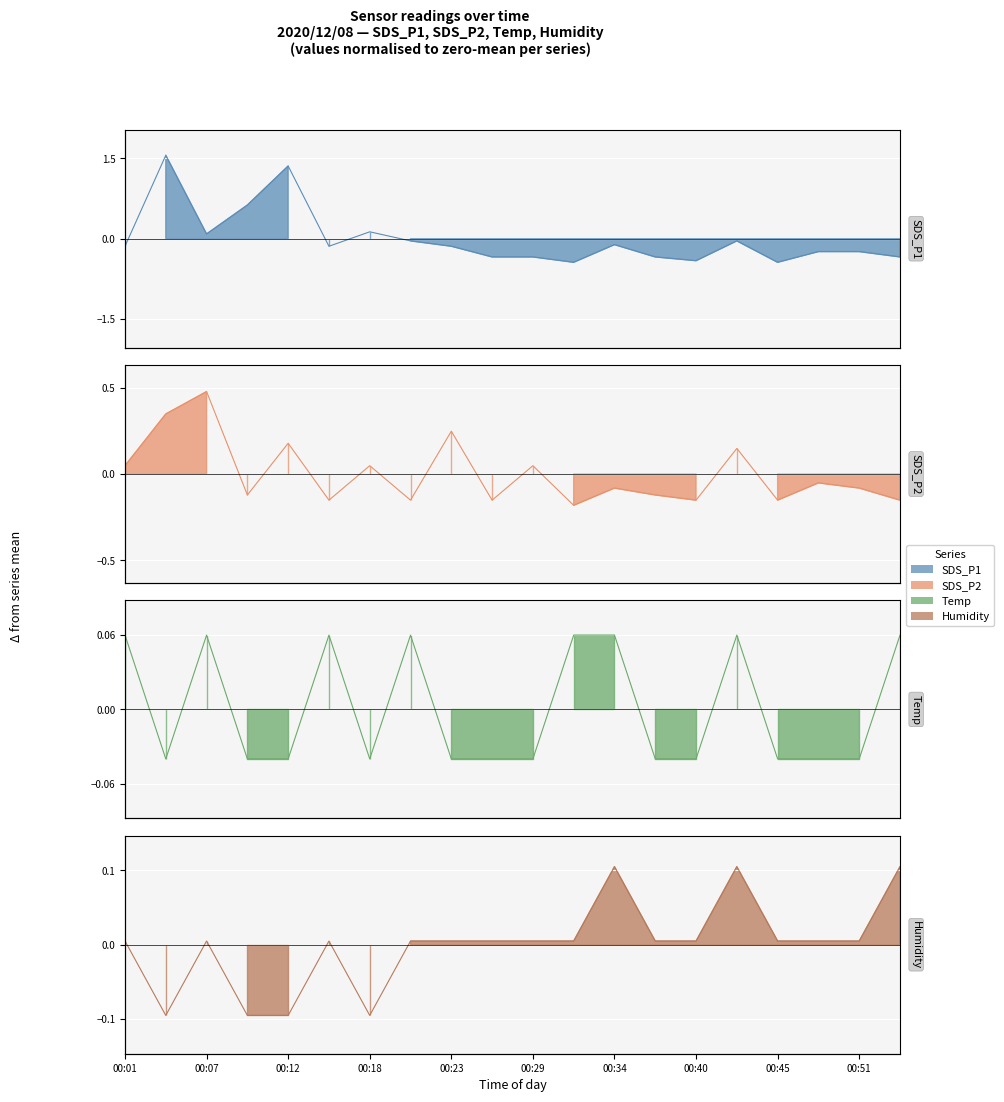

Is it true that Temp equals -0.0 at 00:12?

True